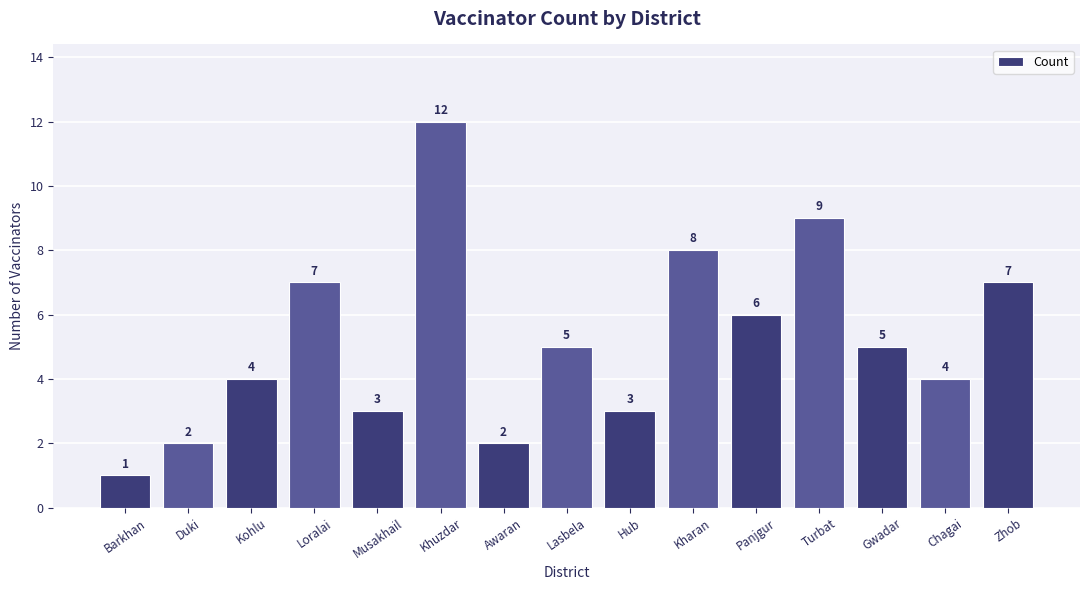

What position from the right is Panjgur?

5